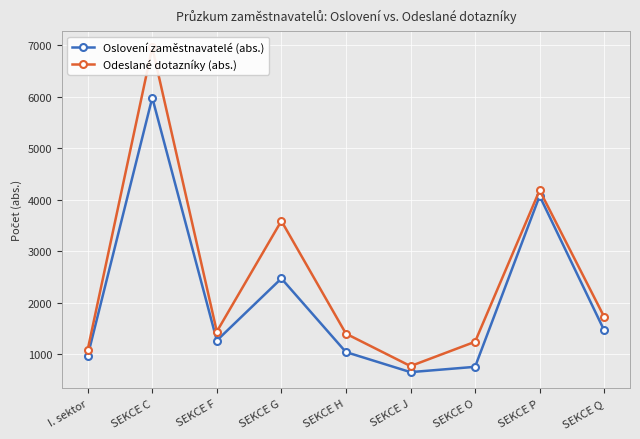

What is the total value across all series at SEKCE G?

6064